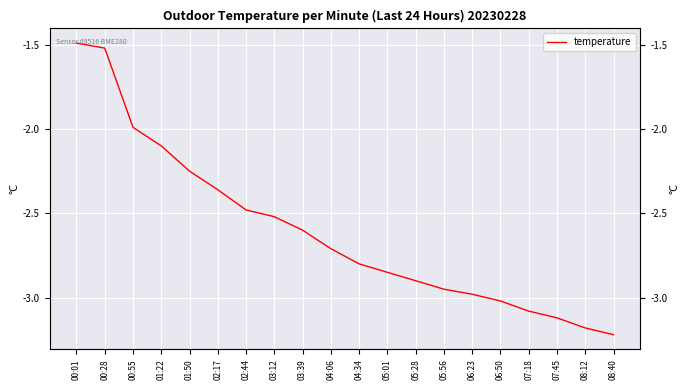

How many lines are shown in the chart?

1